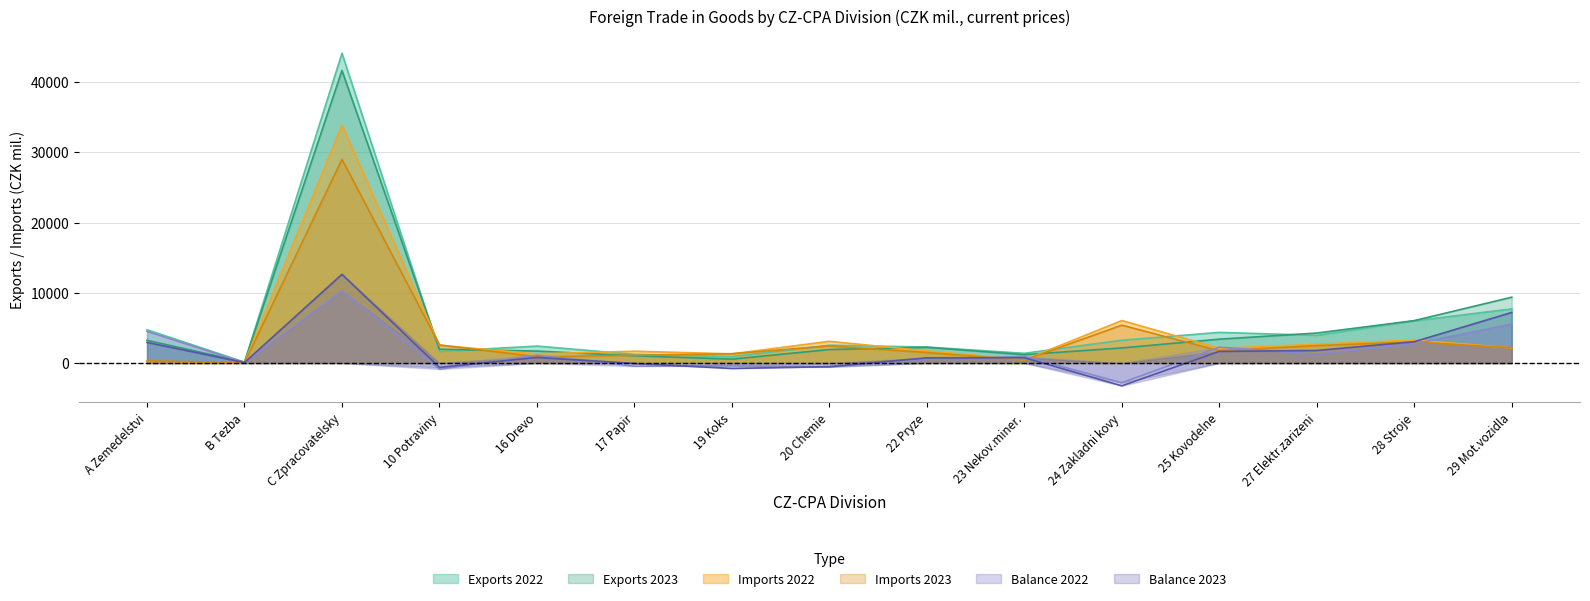

Which series has the widest spread of values?

Exports 2022